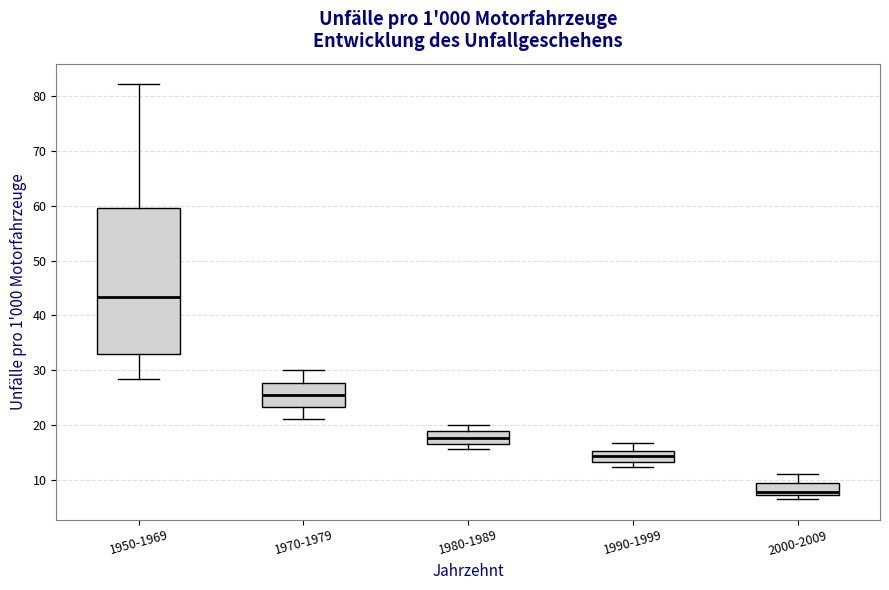

Reading left to right, transcribe this box plot: for each box, give where its median line is, the range the box spans, and where its two whiskers end, as read against the y-axis. The values are not printed on the chart, so give them approximately, as read against the axis.

1950-1969: median 43, box 33 to 60, whiskers 28 to 82
1970-1979: median 26, box 23 to 28, whiskers 21 to 30
1980-1989: median 18, box 17 to 19, whiskers 16 to 20
1990-1999: median 14, box 13 to 15, whiskers 12 to 17
2000-2009: median 8, box 7 to 9, whiskers 7 (just below the box's lower edge) to 11